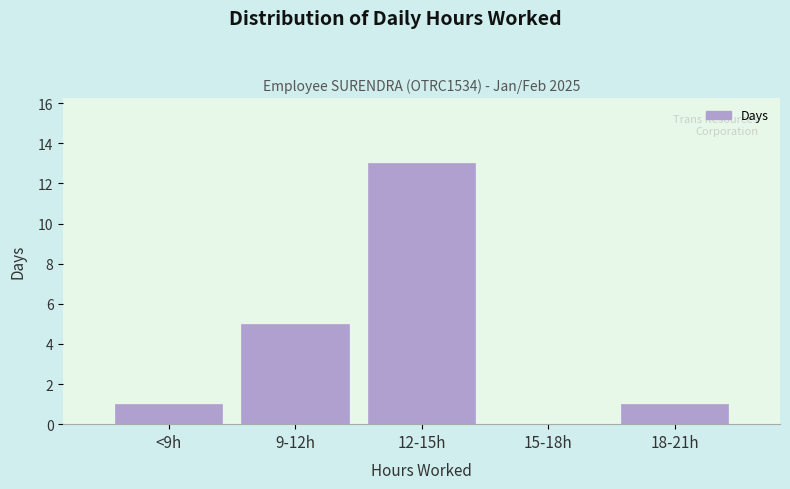

Reading left to right, what are all the values shown in this chart?

<9h=1	9-12h=5	12-15h=13	15-18h=0	18-21h=1